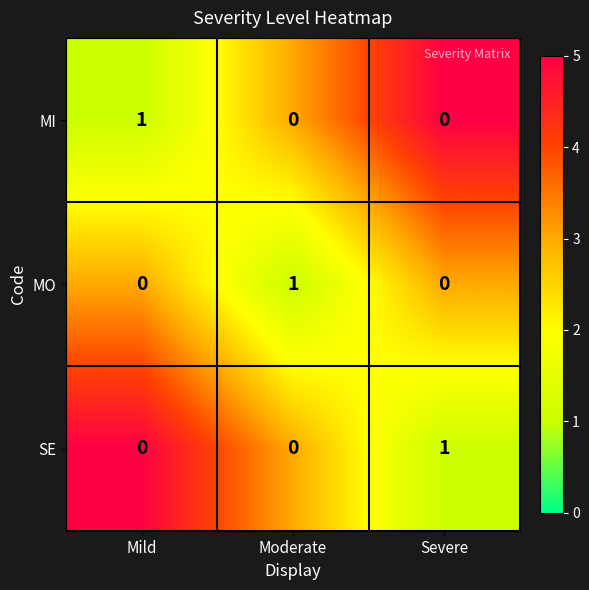

Count the MI values in the range 0 to 1.

3